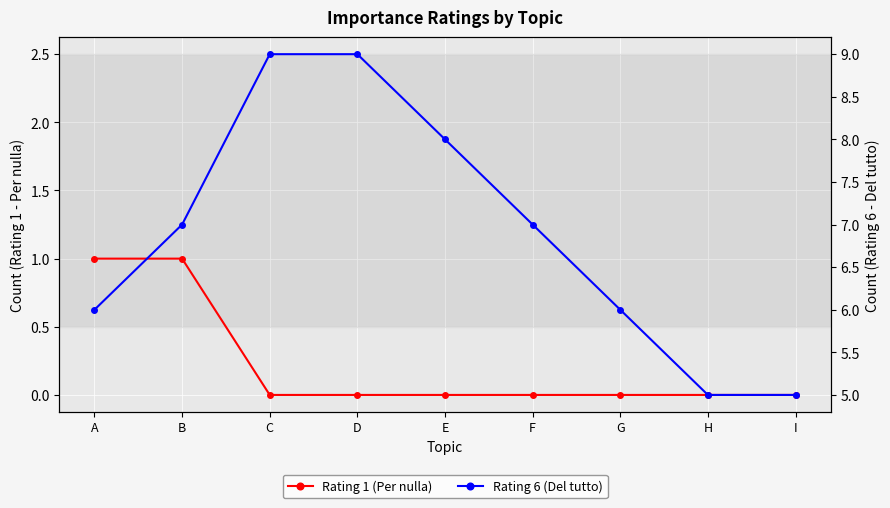

Which has a higher value, H or A?

A